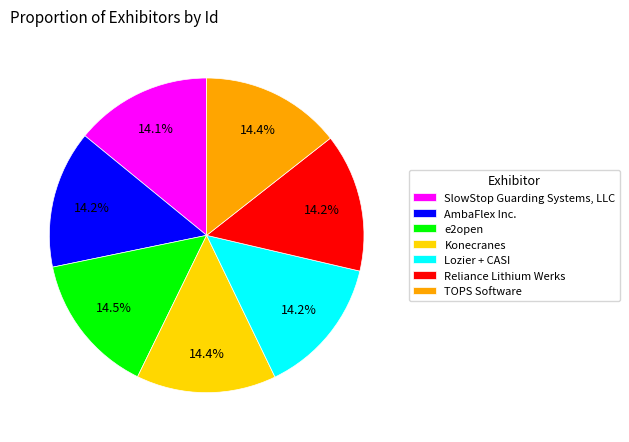

Does Lozier + CASI account for over 50% of the chart?

No